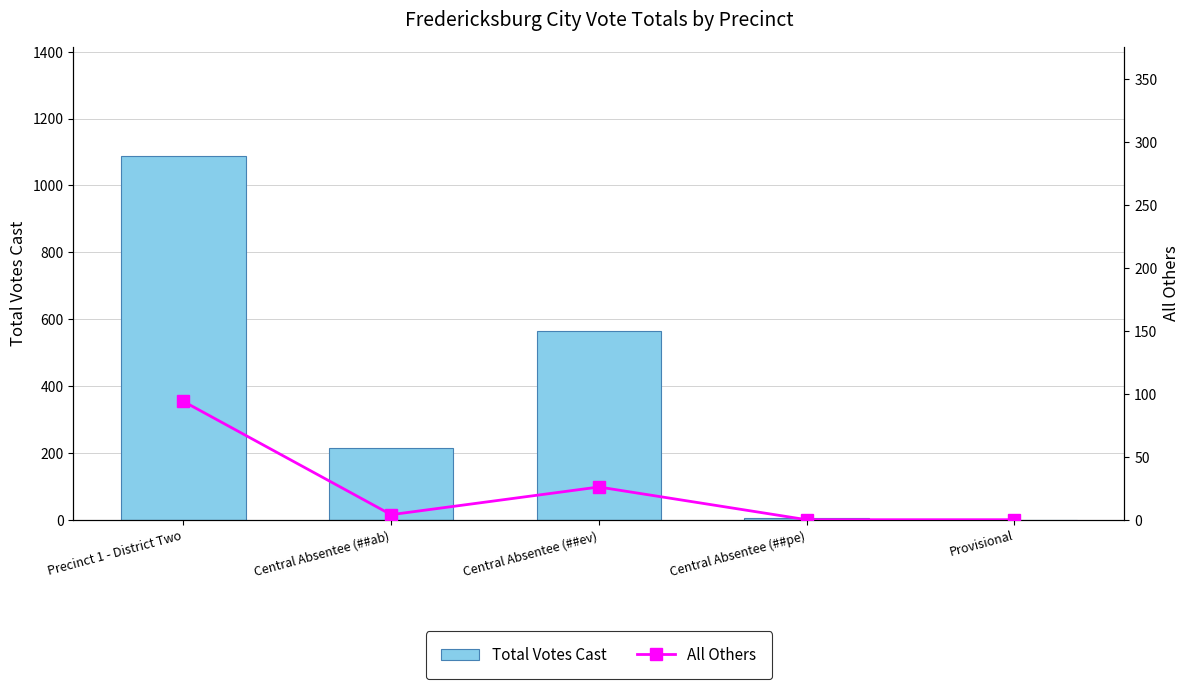

How many values in the All Others series exceed 4?

2